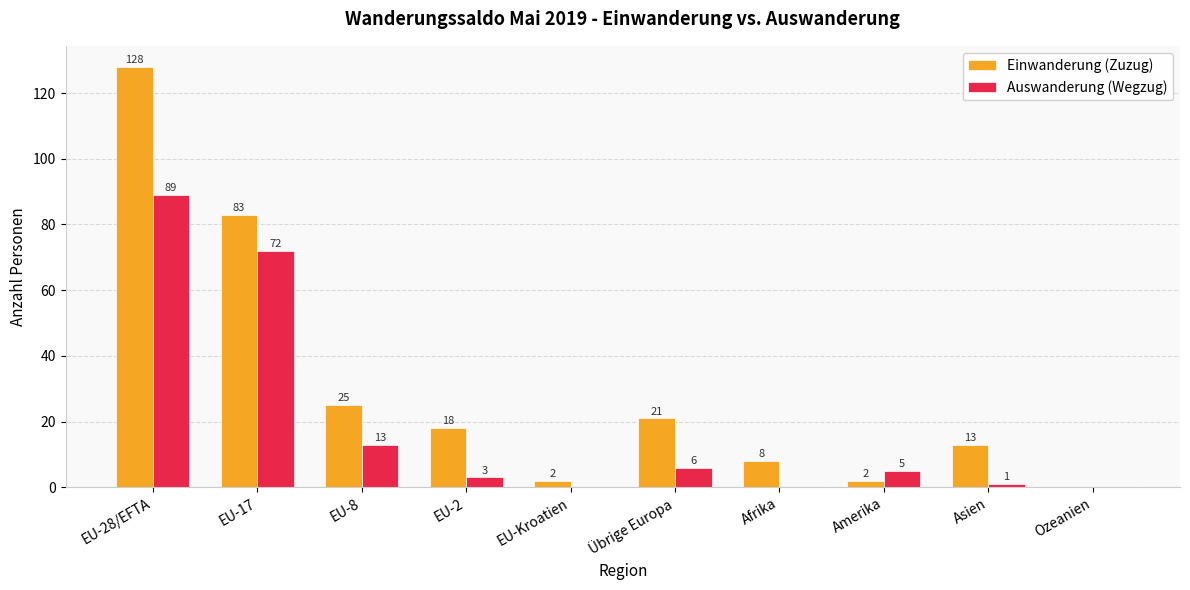

Between EU-2 and Ozeanien, which series saw the biggest shift?

Einwanderung (Zuzug)